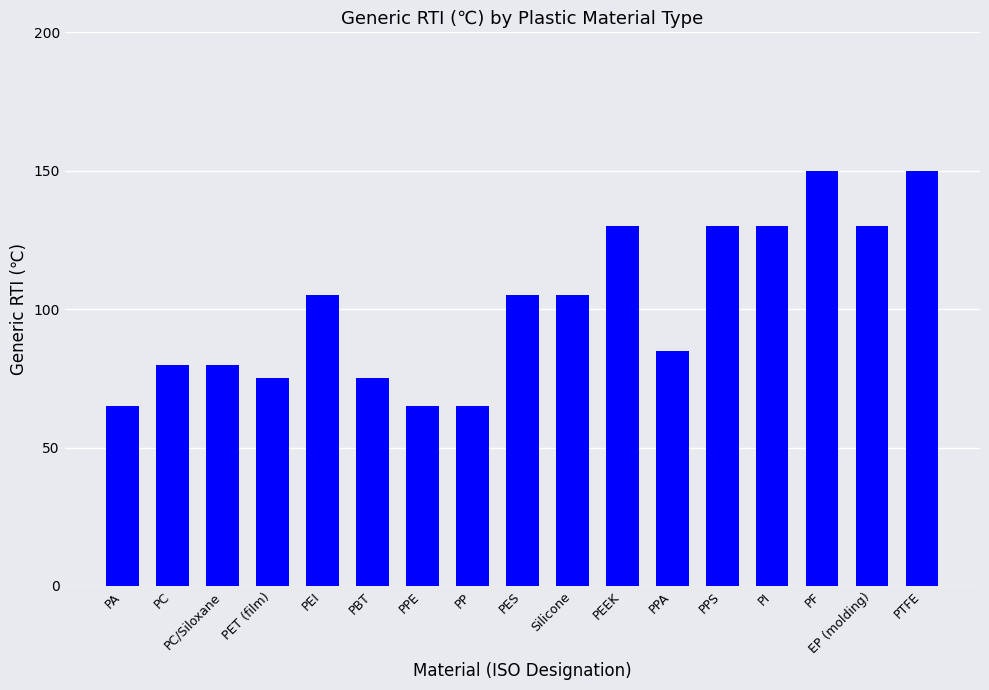

Reading right to left, what are all the values shown in this chart?

PTFE=150	EP (molding)=130	PF=150	PI=130	PPS=130	PPA=85	PEEK=130	Silicone=105	PES=105	PP=65	PPE=65	PBT=75	PEI=105	PET (film)=75	PC/Siloxane=80	PC=80	PA=65